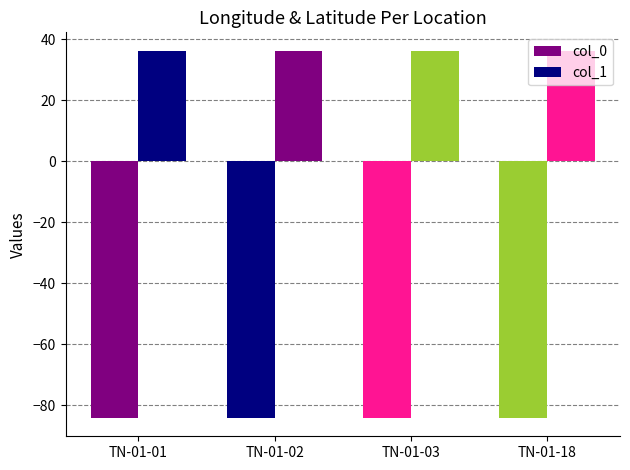

At how many categories does at least one series exceed 18?

4